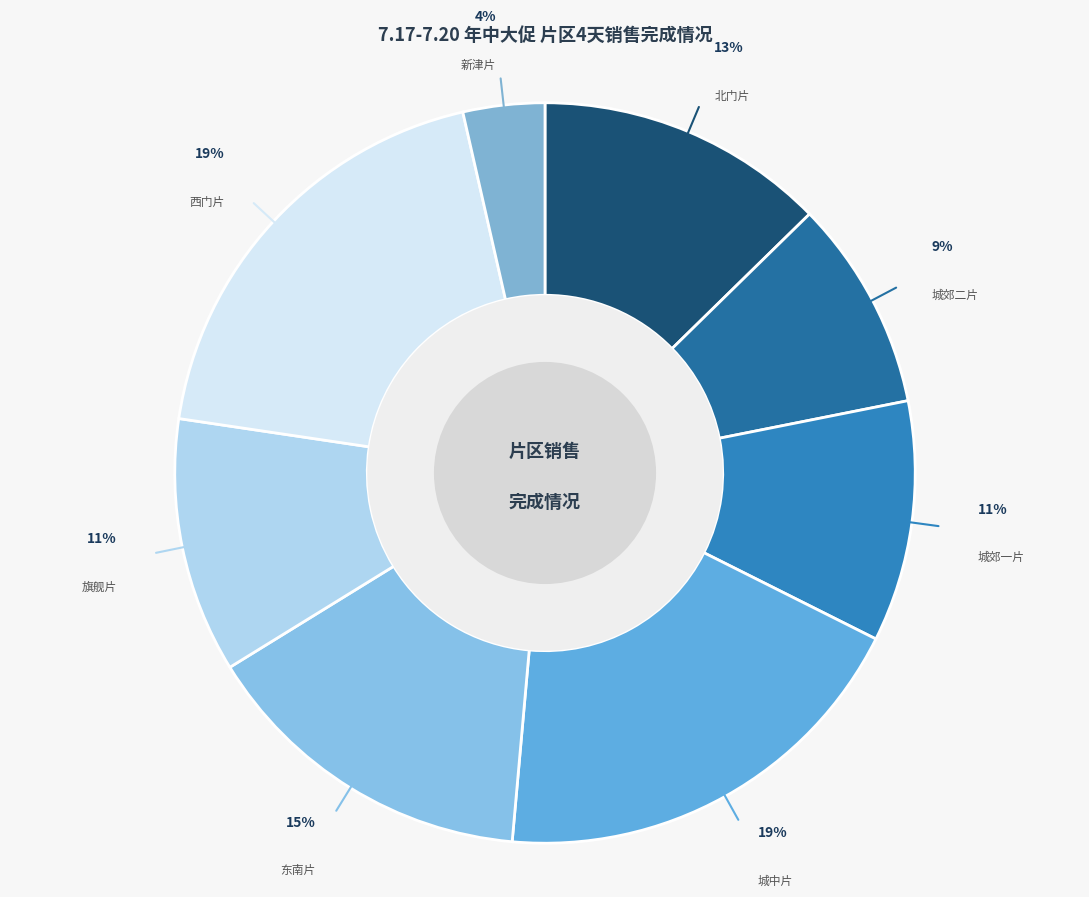

To the nearest percent, what is the combined percentage of 城郊一片 and 城郊二片?

20%